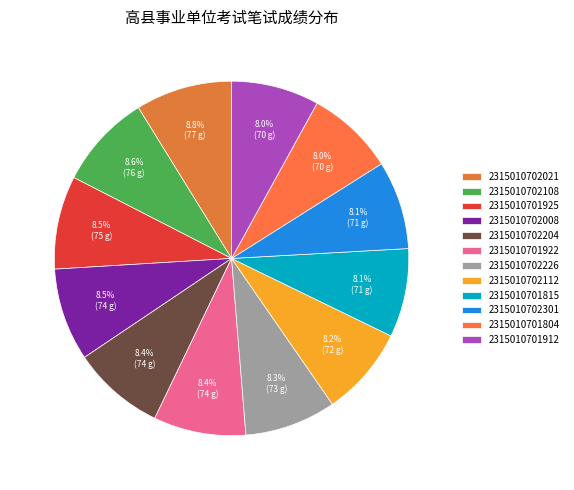

Which slice is the largest?

2315010702021